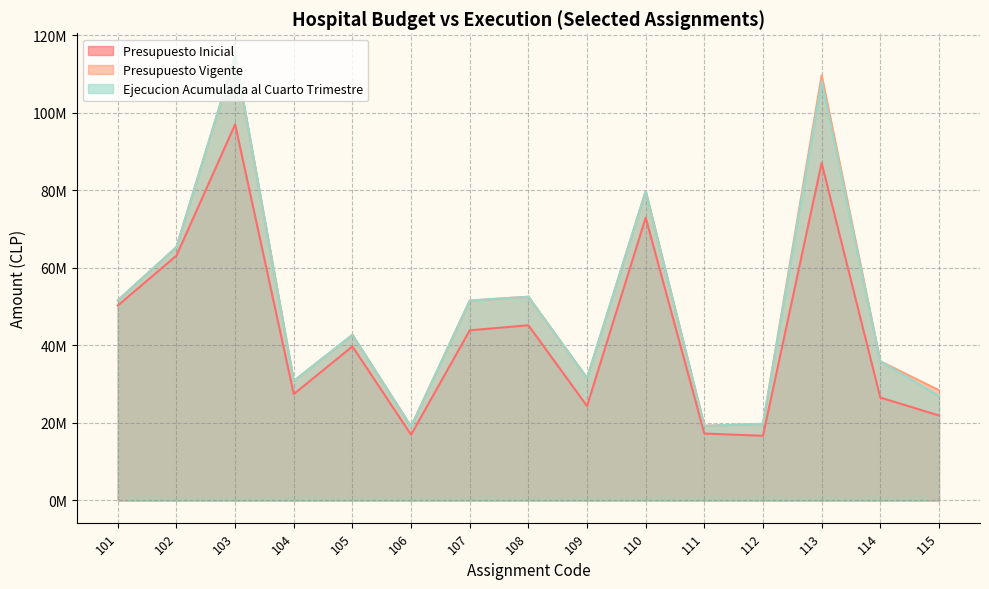

What is the difference between the second highest and second lowest values in the Presupuesto Vigente series?

90439520